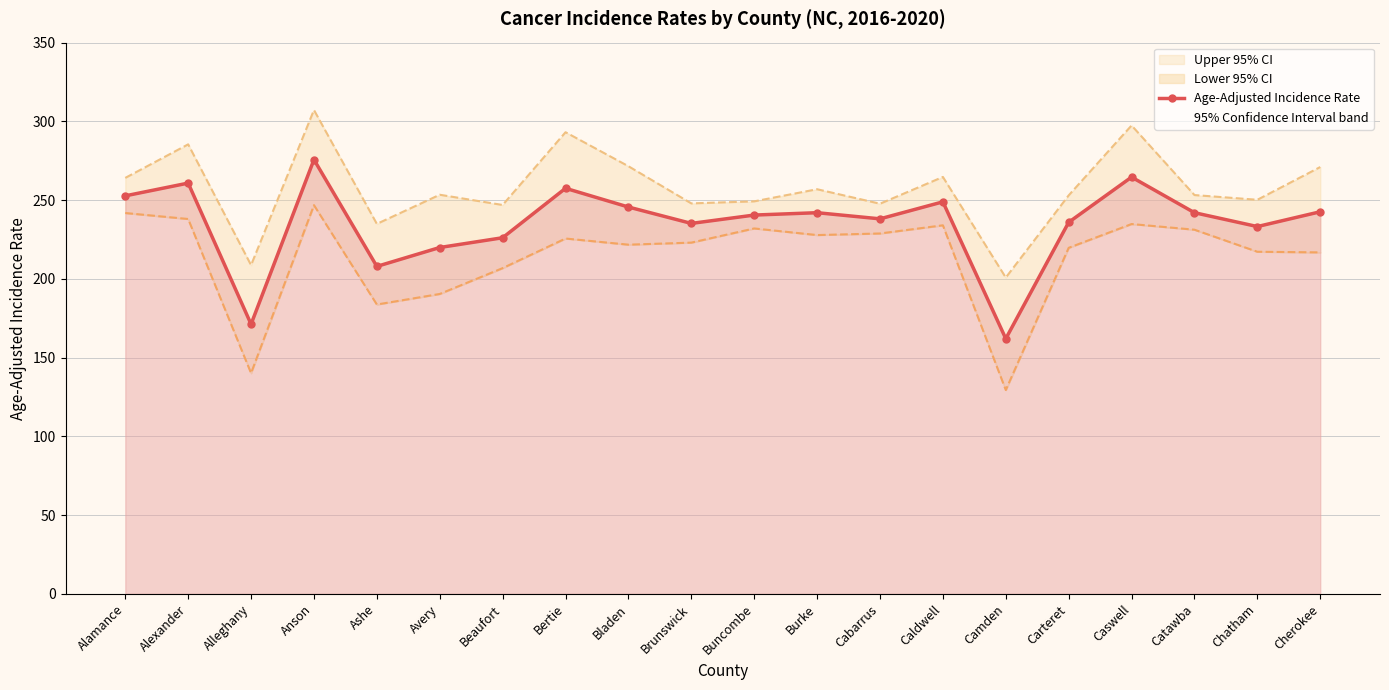

At which category does the data reach its first local valley?

Alleghany